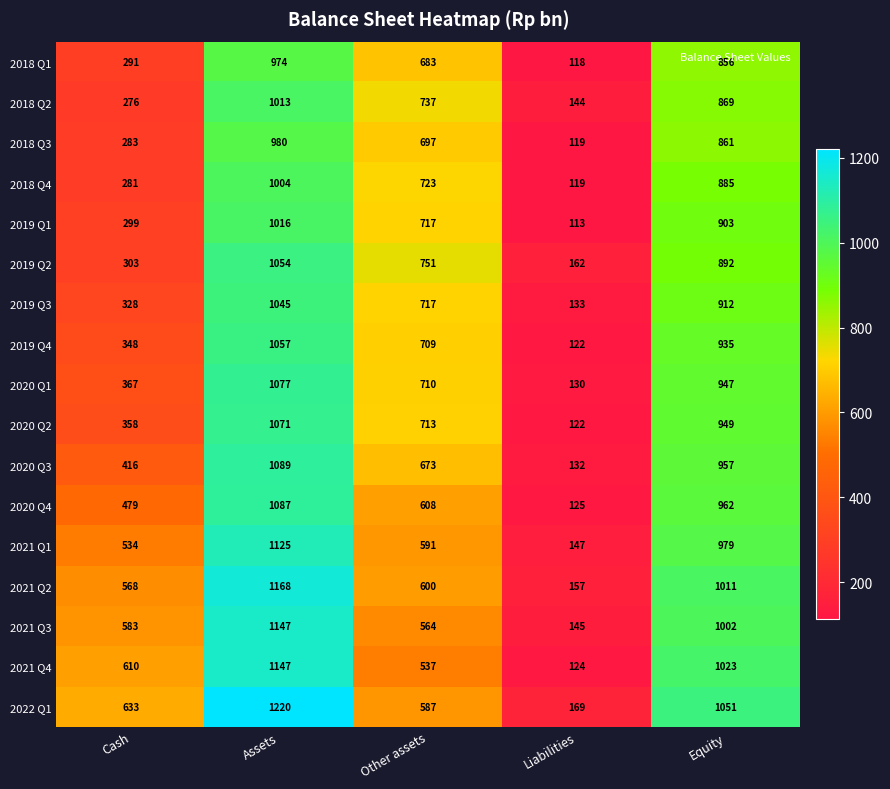

What is the sum of the 2020 Q2 values at Assets and Liabilities?

1193